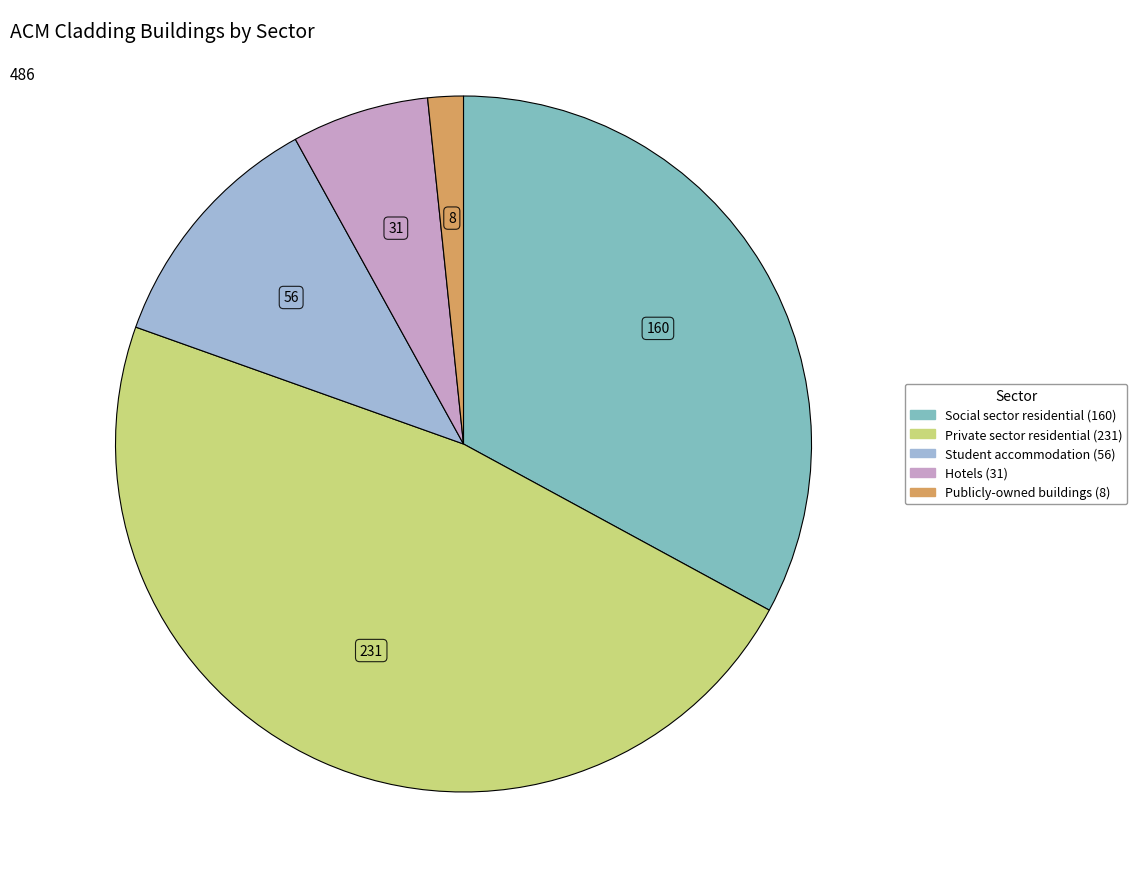

Rank the categories by value from lowest to highest.

Publicly-owned buildings, Hotels, Student accommodation, Social sector residential, Private sector residential